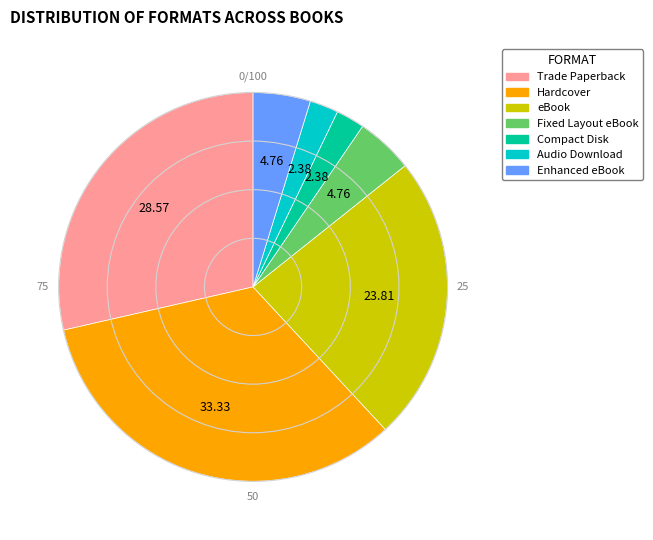

Which slice is the largest?

Hardcover